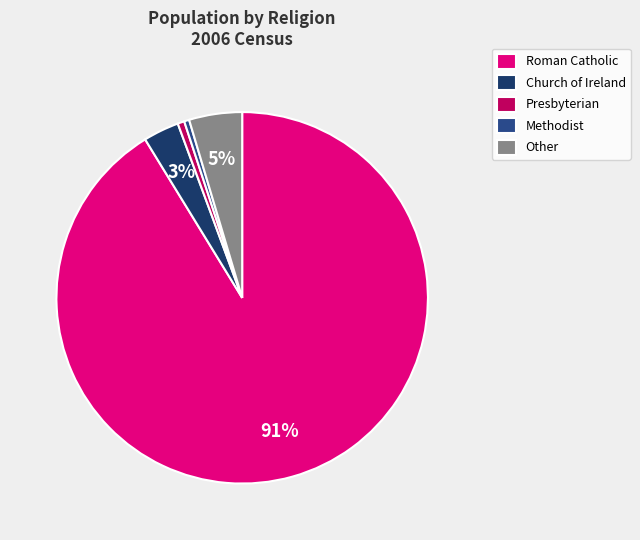

How many segments does this pie chart have?

5